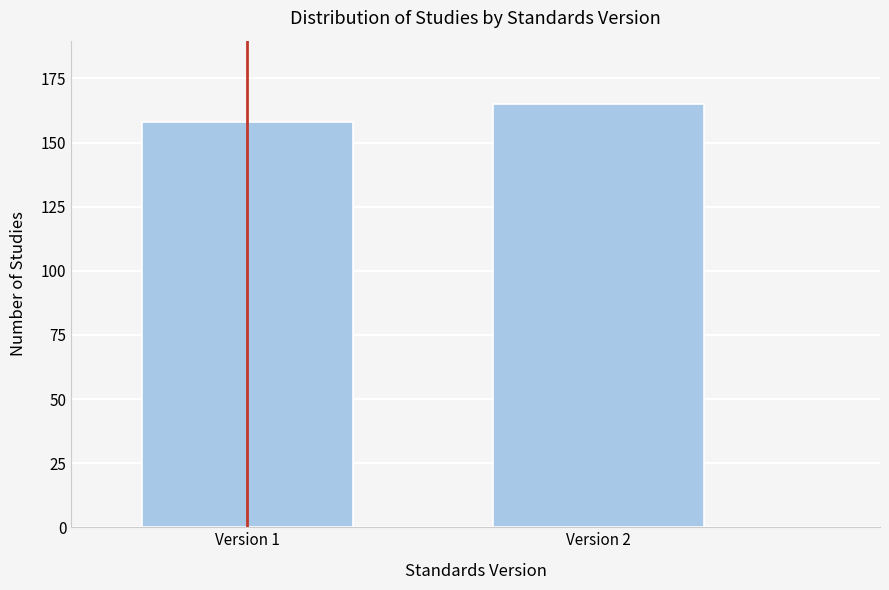

Reading right to left, extract all data points from this chart.

Version 2=165	Version 1=158